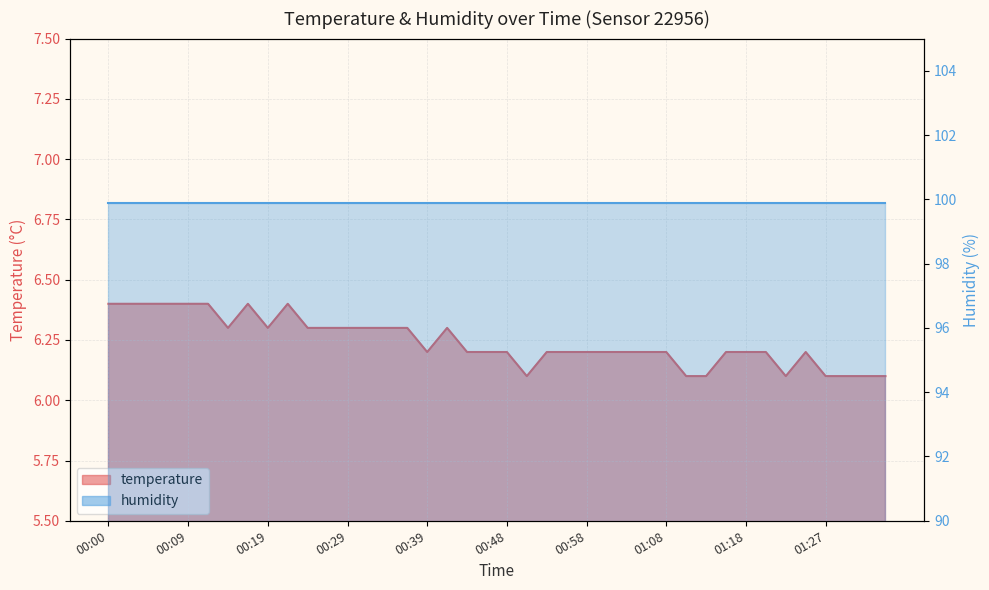

Is it true that the value at 00:14 is 6.3?

True